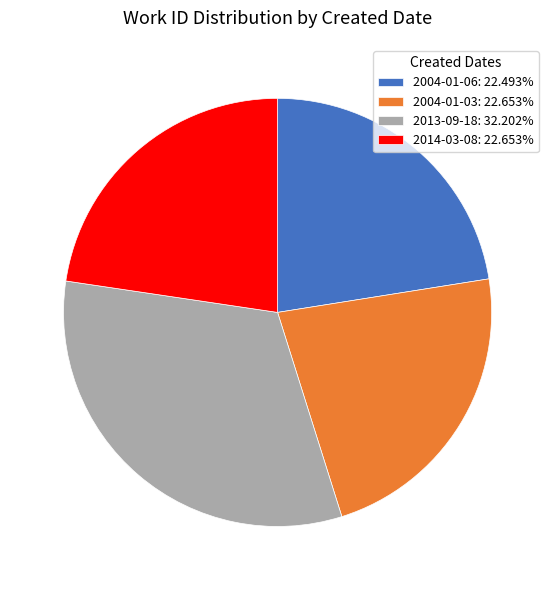

Does any single category account for the majority?

No